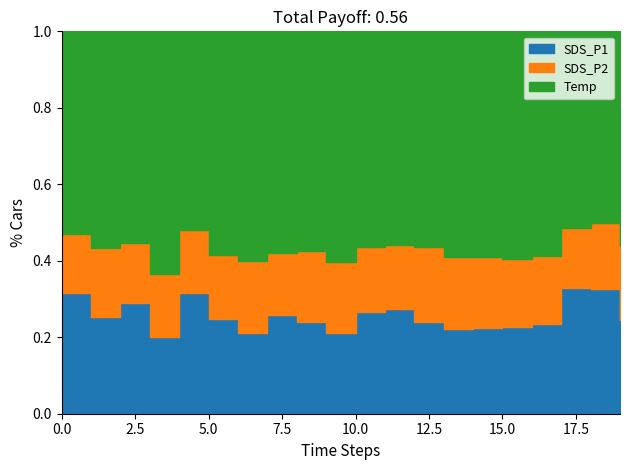

How many lines are shown in the chart?

3